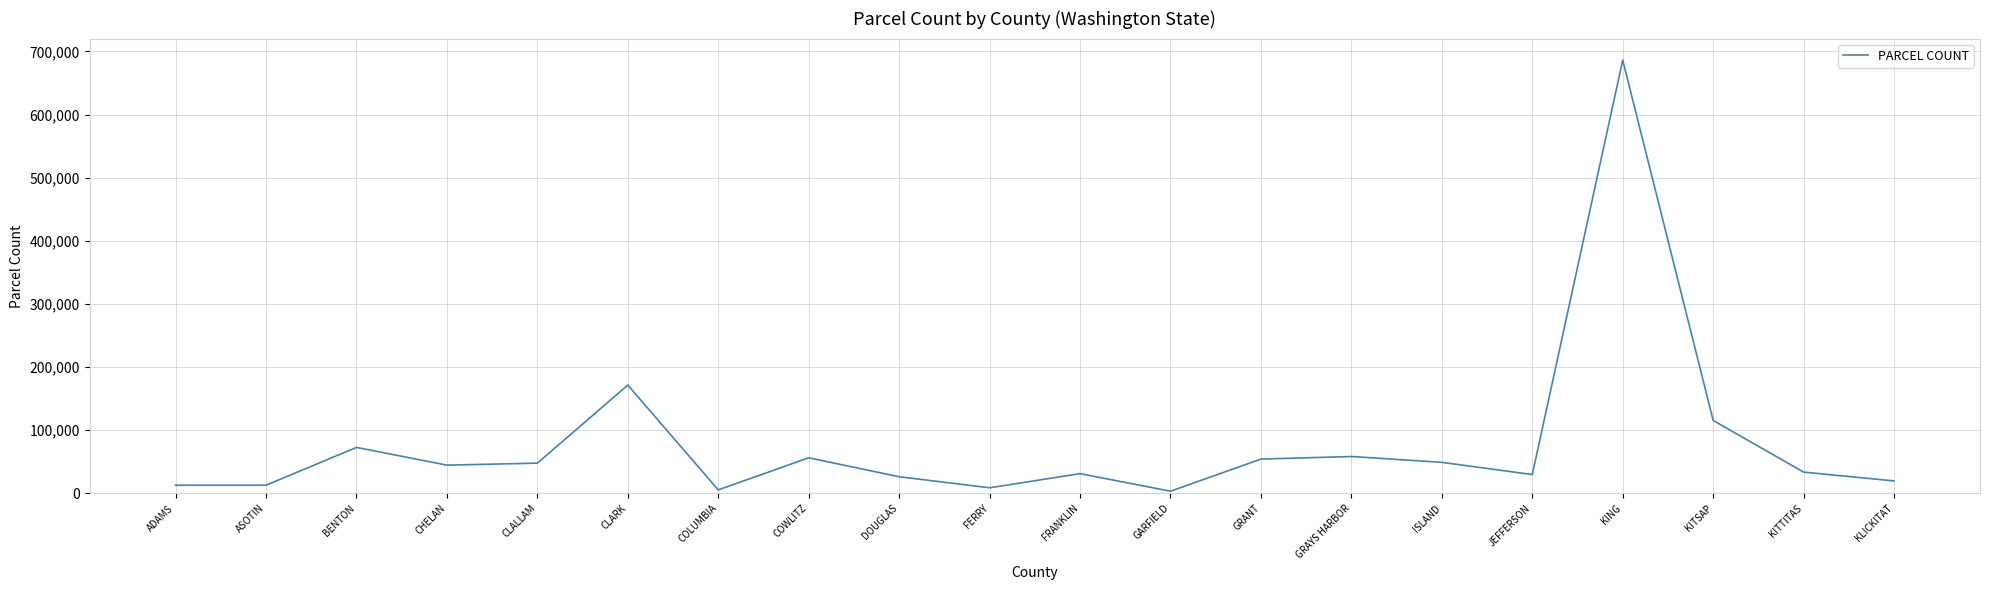

The value at GRAYS HARBOR is 58355. True or false?

True